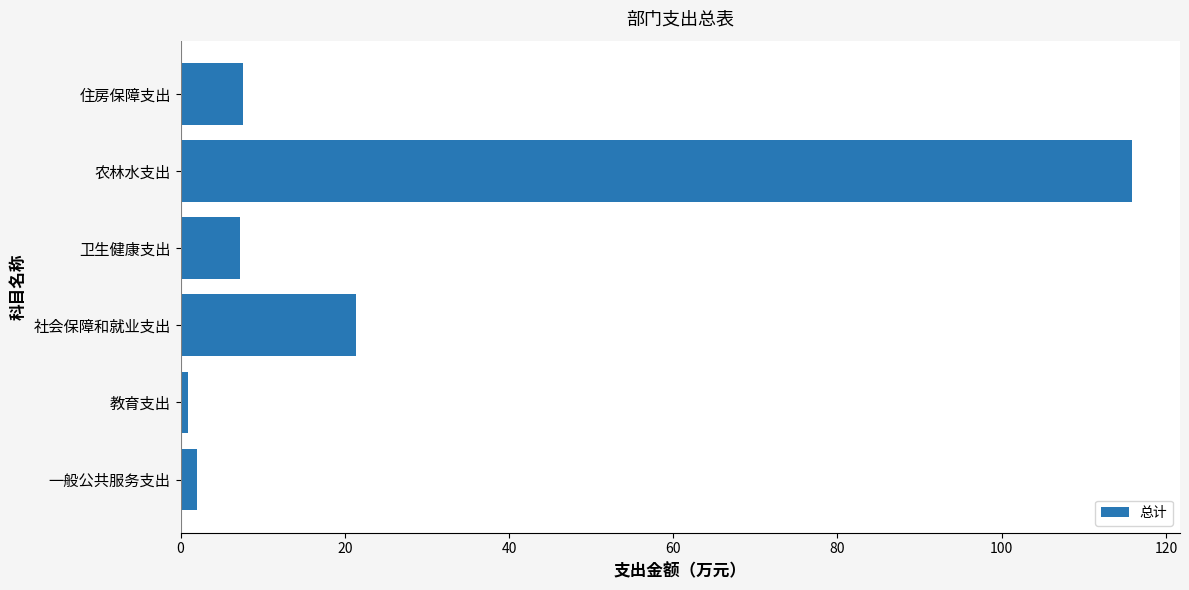

What is the maximum value shown in the chart?

115.9